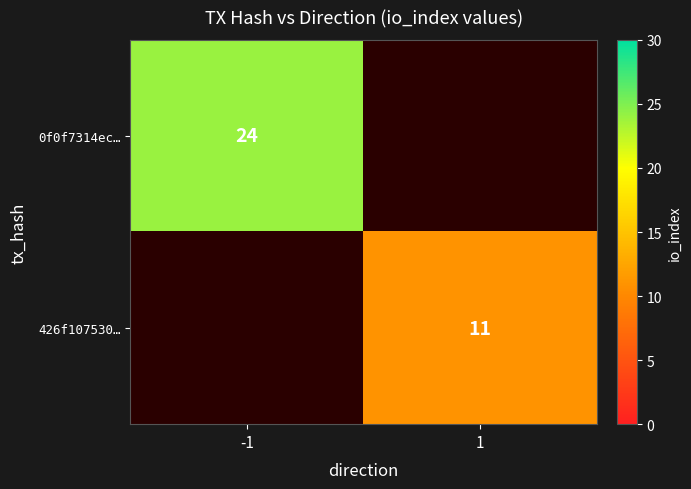

The value of 426f107530… at 1 is 18. True or false?

False